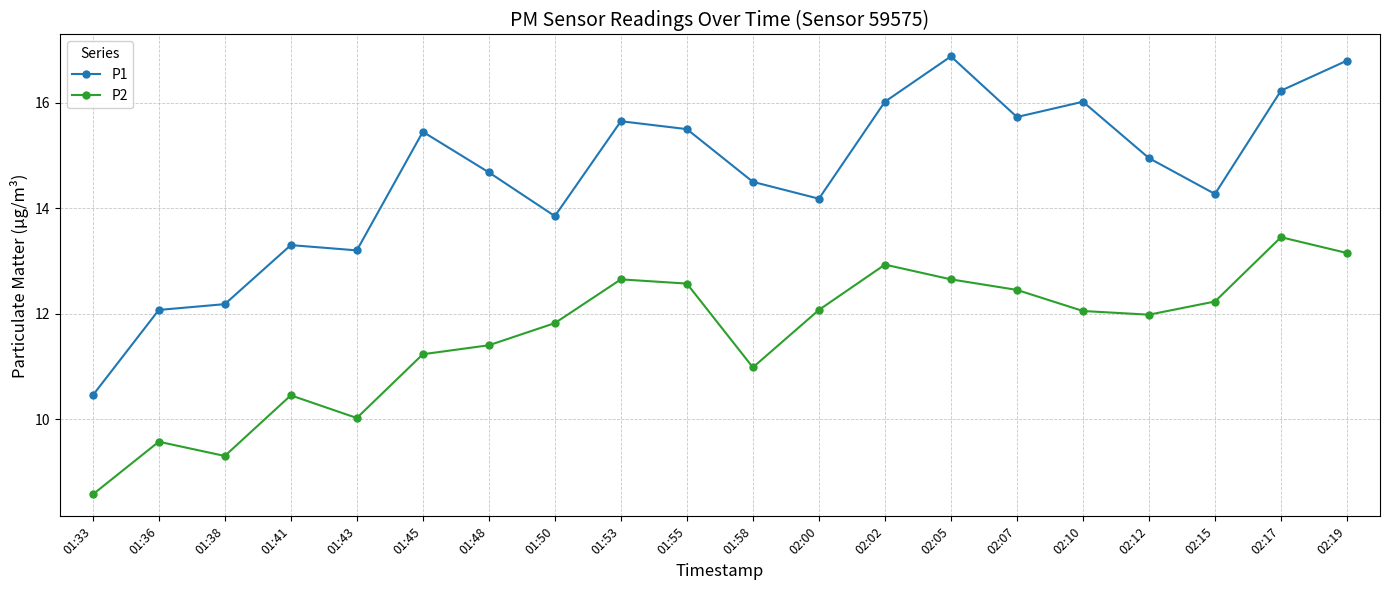

True or false: P2 and P1 cross at least once.

False